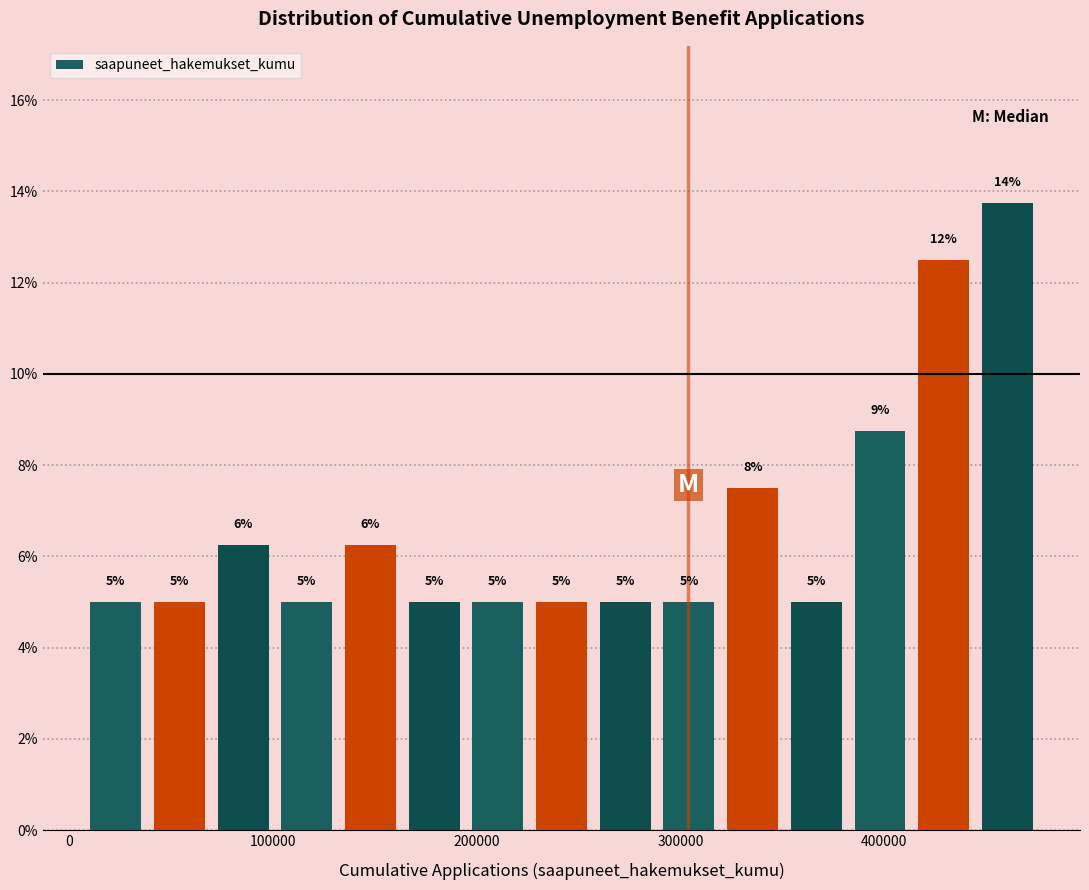

Around what value on the x-axis is the tallest bar? Give the approximate position of its centre, as read against the axis.

460000